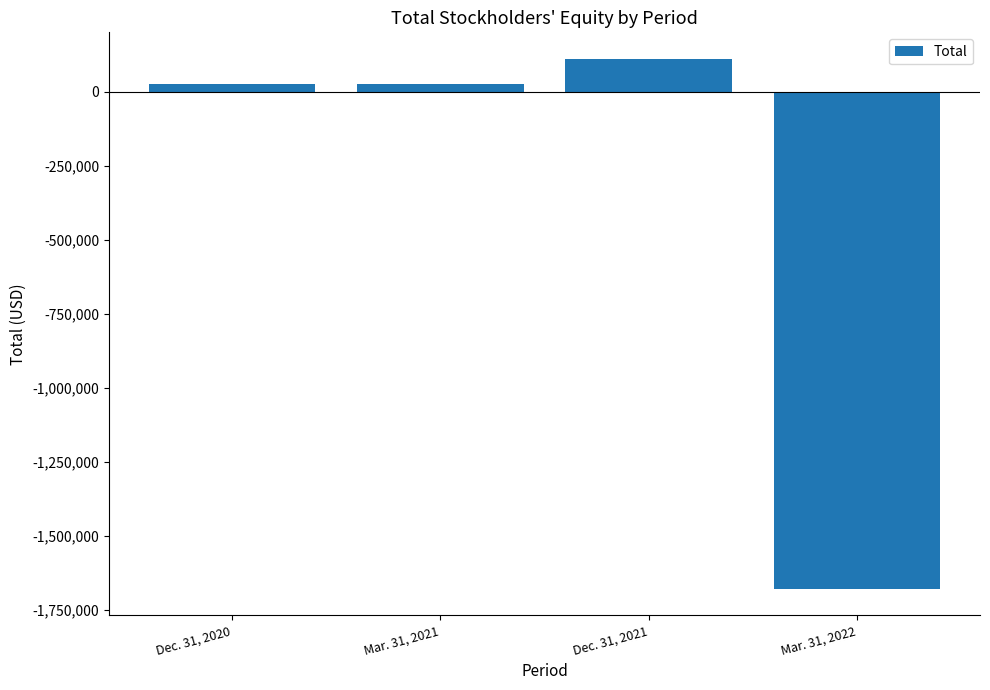

What is the smallest value displayed?

-1680307